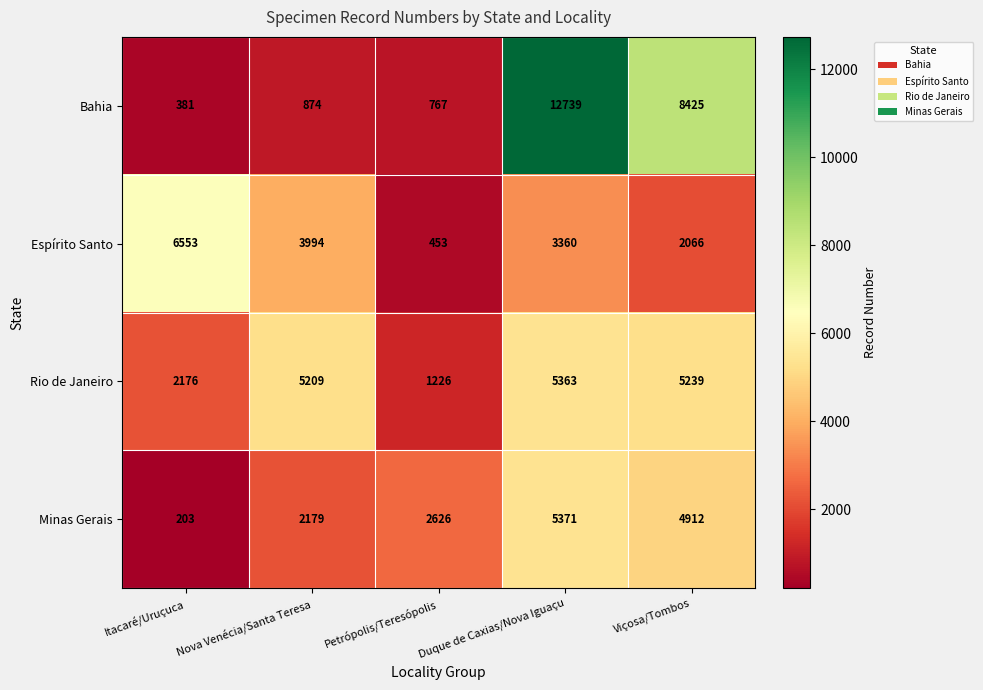

True or false: Rio de Janeiro has a value of 2995 at Itacaré/Uruçuca.

False